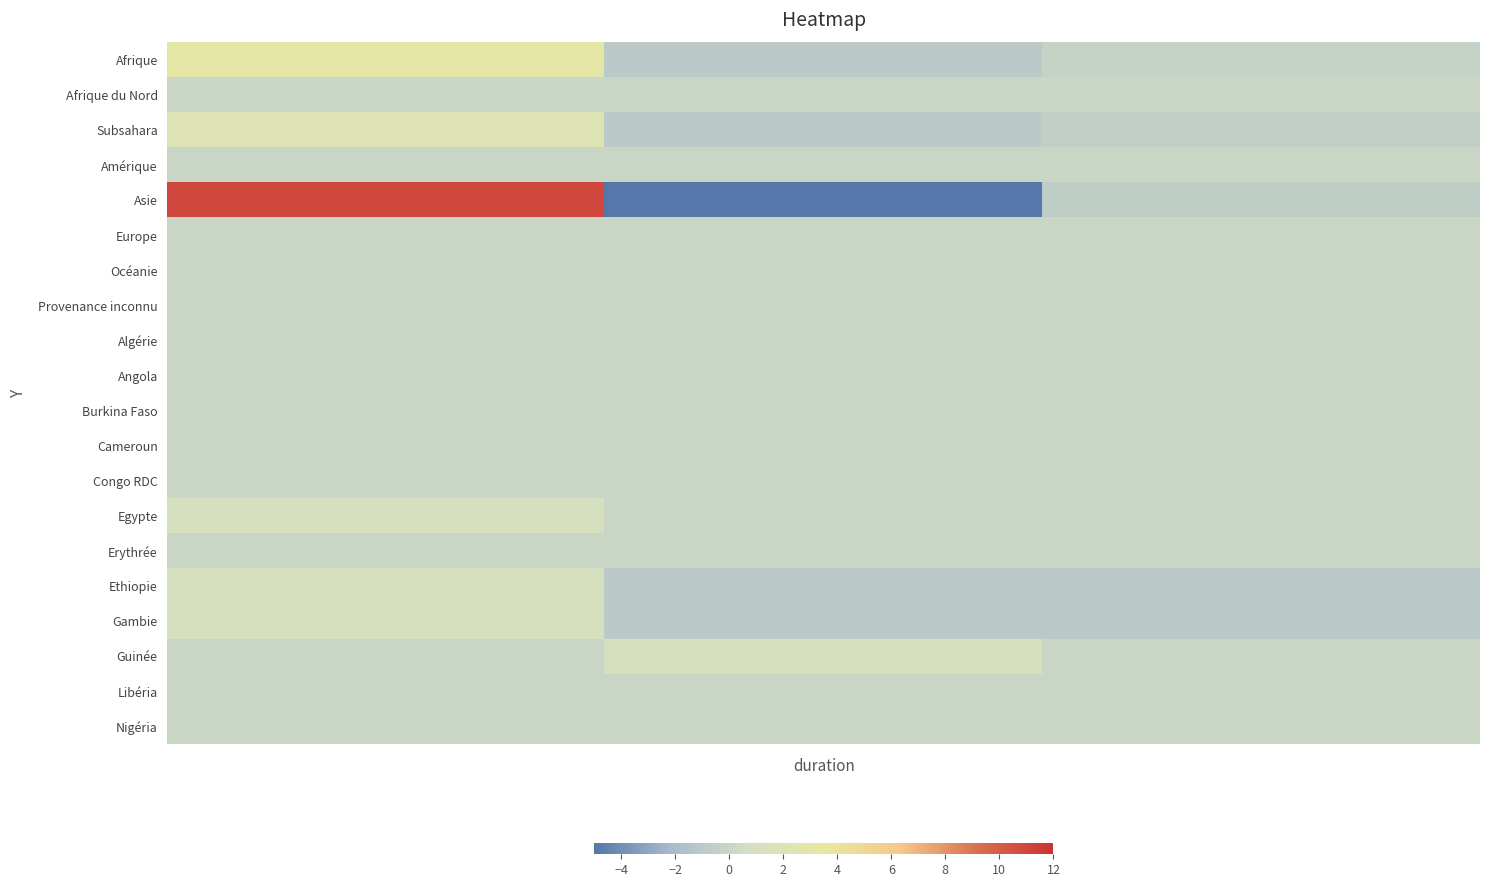

Reading left to right, what are all the values shown in this chart?

Afrique: 3.0	-1.0	-0.3
Afrique du Nord: 0.0	0.0	0.0
Subsahara: 2.0	-1.0	-0.5
Amérique: 0.0	0.0	0.0
Asie: 11.0	-8.0	-0.7
Europe: 0.0	0.0	0.0
Océanie: 0.0	0.0	0.0
Provenance inconnu: 0.0	0.0	0.0
Algérie: 0.0	0.0	0.0
Angola: 0.0	0.0	0.0
Burkina Faso: 0.0	0.0	0.0
Cameroun: 0.0	0.0	0.0
Congo RDC: 0.0	0.0	0.0
Egypte: 1.0	0.0	0.0
Erythrée: 0.0	0.0	0.0
Ethiopie: 1.0	-1.0	-1.0
Gambie: 1.0	-1.0	-1.0
Guinée: 0.0	1.0	0.0
Libéria: 0.0	0.0	0.0
Nigéria: 0.0	0.0	0.0